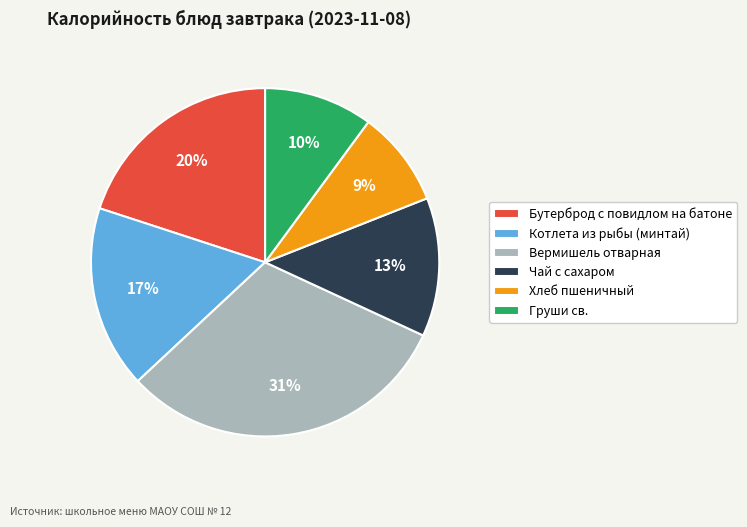

What is the smallest slice in the pie chart?

Хлеб пшеничный